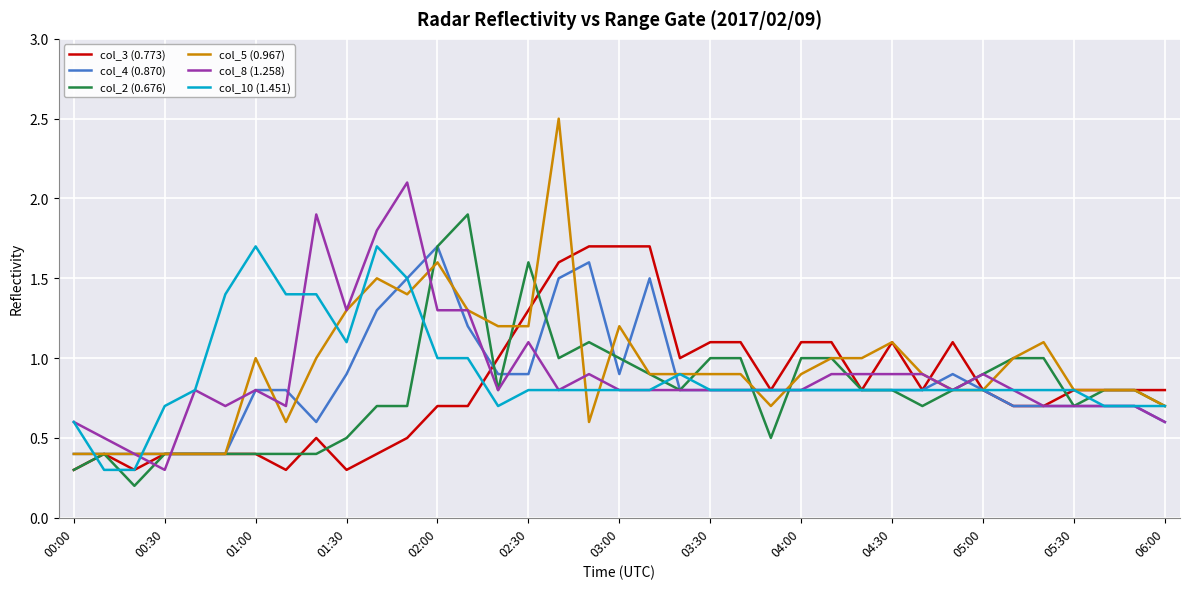

What are all the series names shown in the legend?

col_3 (0.773), col_4 (0.870), col_2 (0.676), col_5 (0.967), col_8 (1.258), col_10 (1.451)